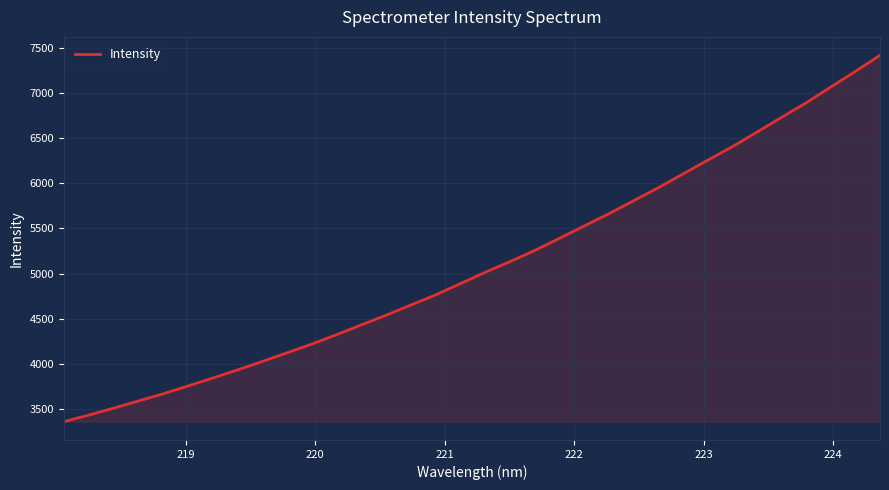

What is the maximum value shown in the chart?

7418.5